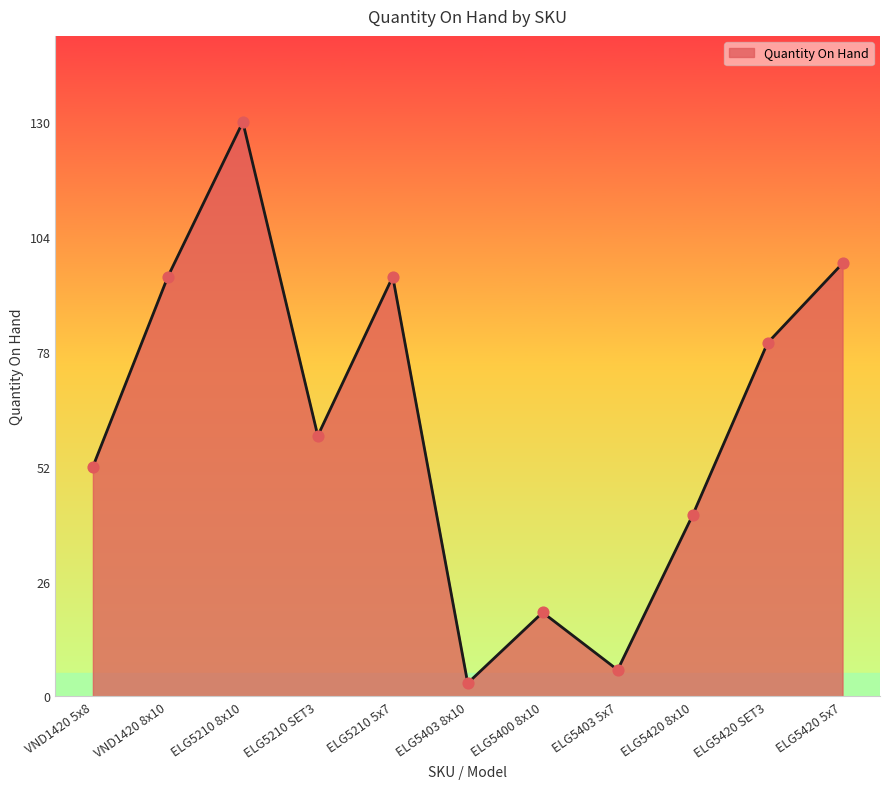

What is the ratio of the value at ELG5210 SET3 to the value at ELG5420 SET3?

0.7